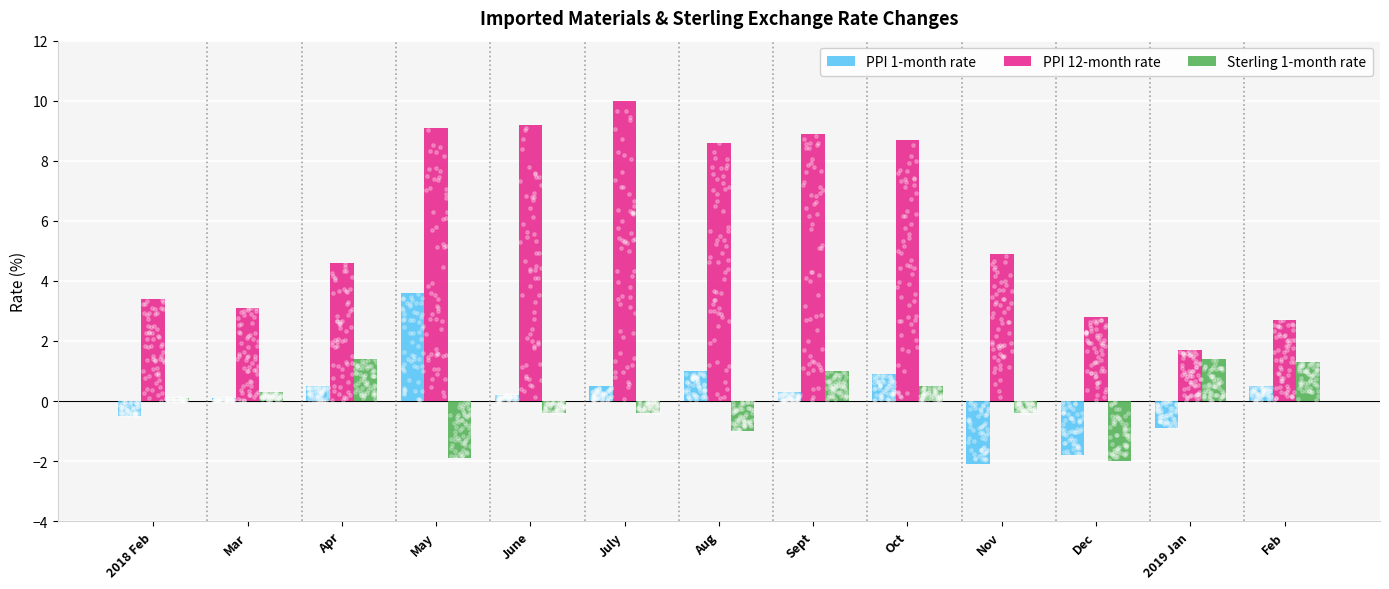

What are all the series names shown in the legend?

PPI 1-month rate, PPI 12-month rate, Sterling 1-month rate